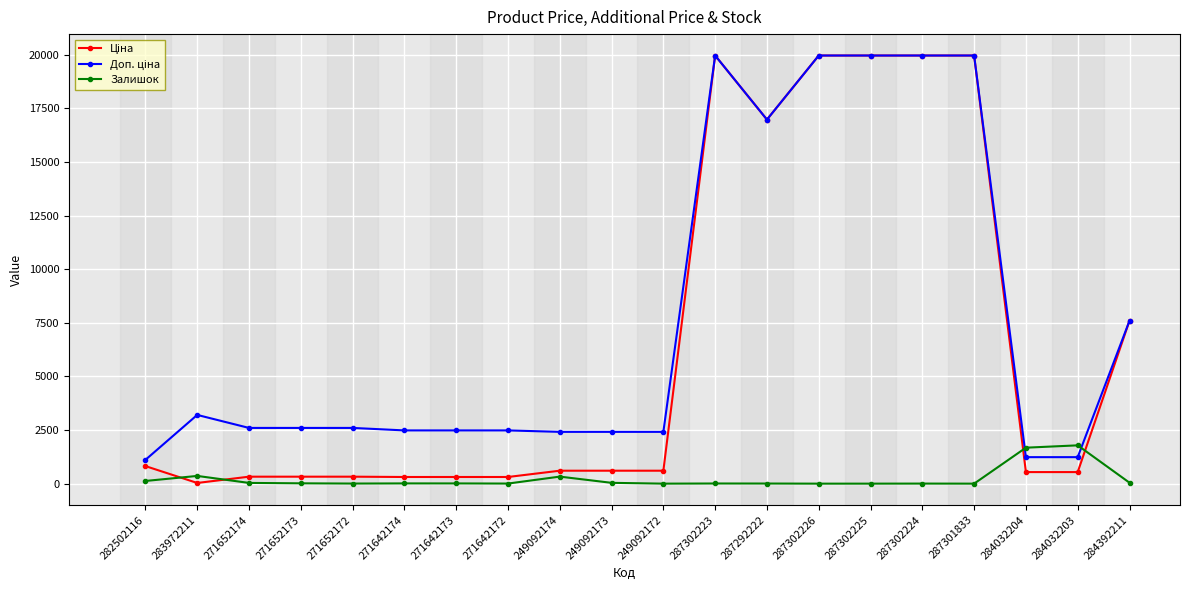

What is the spread (max minus min) of values at 249092172?

2414.8